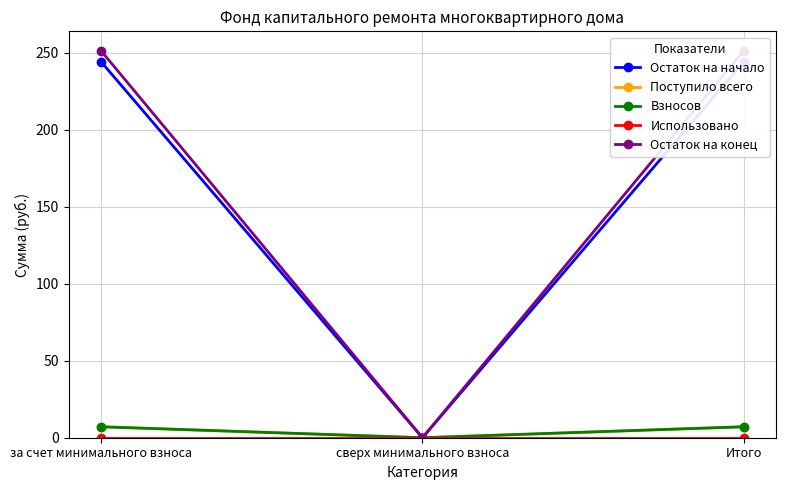

Which series has the largest total across all categories?

Остаток на конец